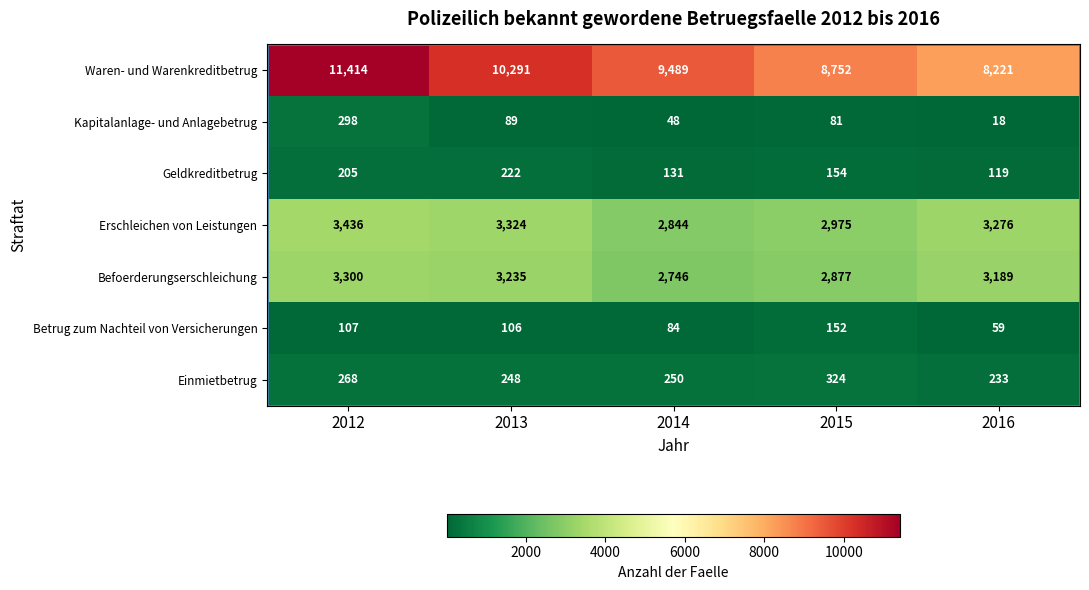

At which category does the chart reach its peak across all series?

2012